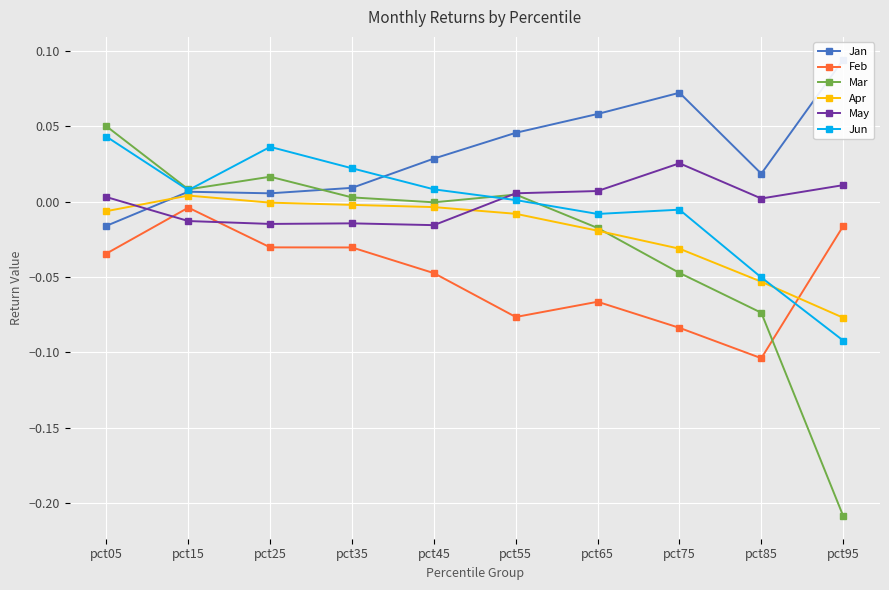

The Jun series shows -0.0 at pct65. True or false?

False